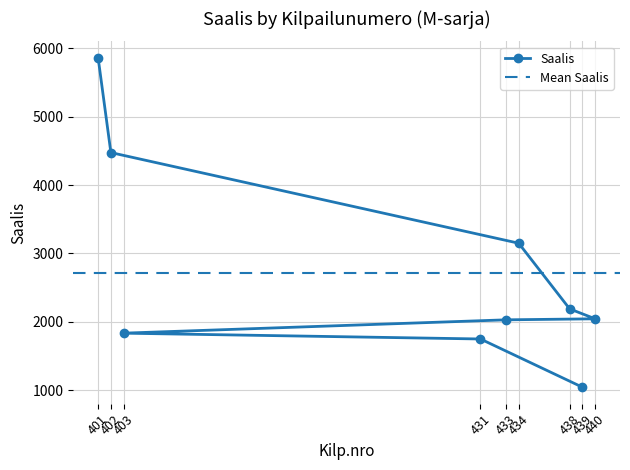

What is the change in value from 433 to 431?

-280